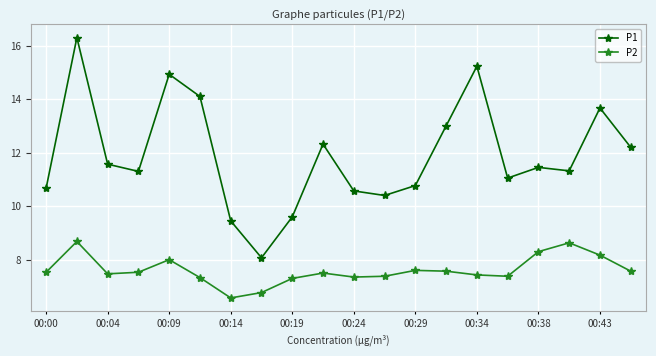

Rank the series by their maximum value, from highest to lowest.

P1, P2